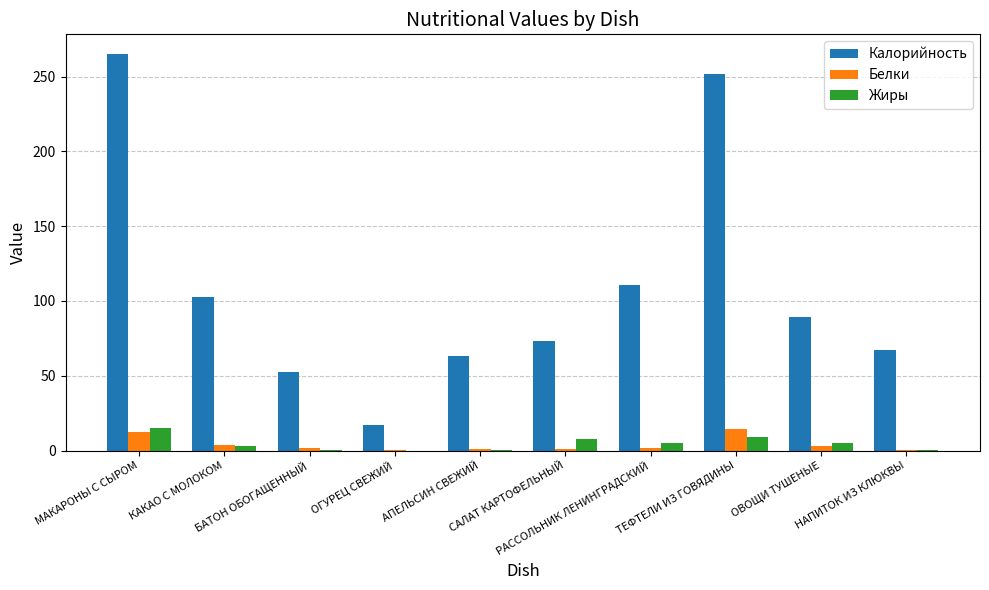

At which category does the chart reach its peak across all series?

МАКАРОНЫ С СЫРОМ